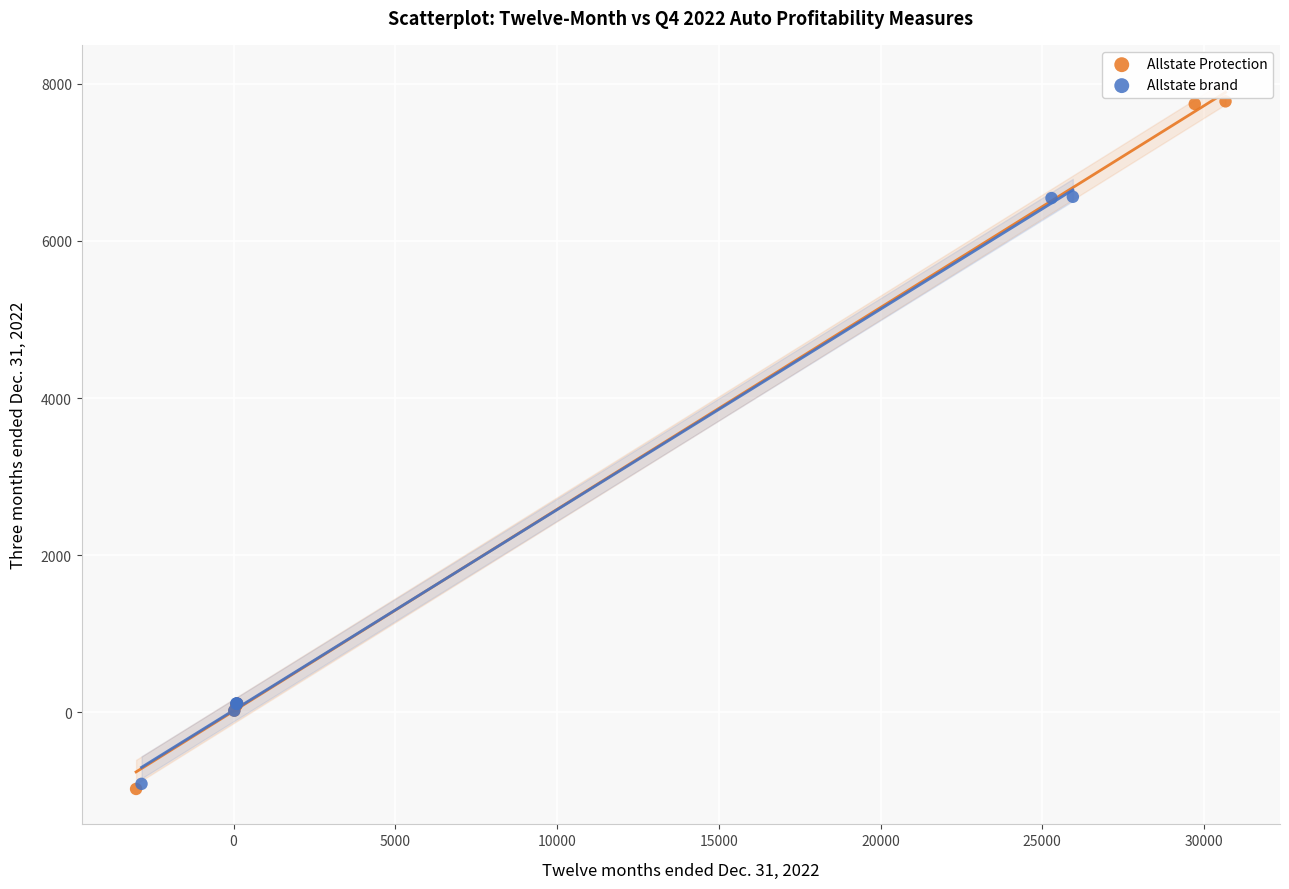

Which series reaches the maximum Y coordinate?

Allstate Protection